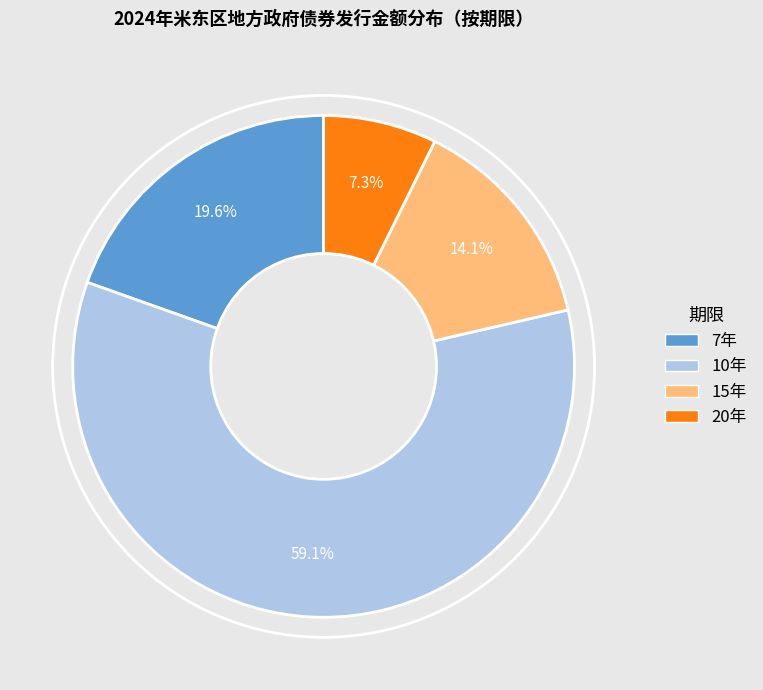

Count the number of slices in the pie.

4